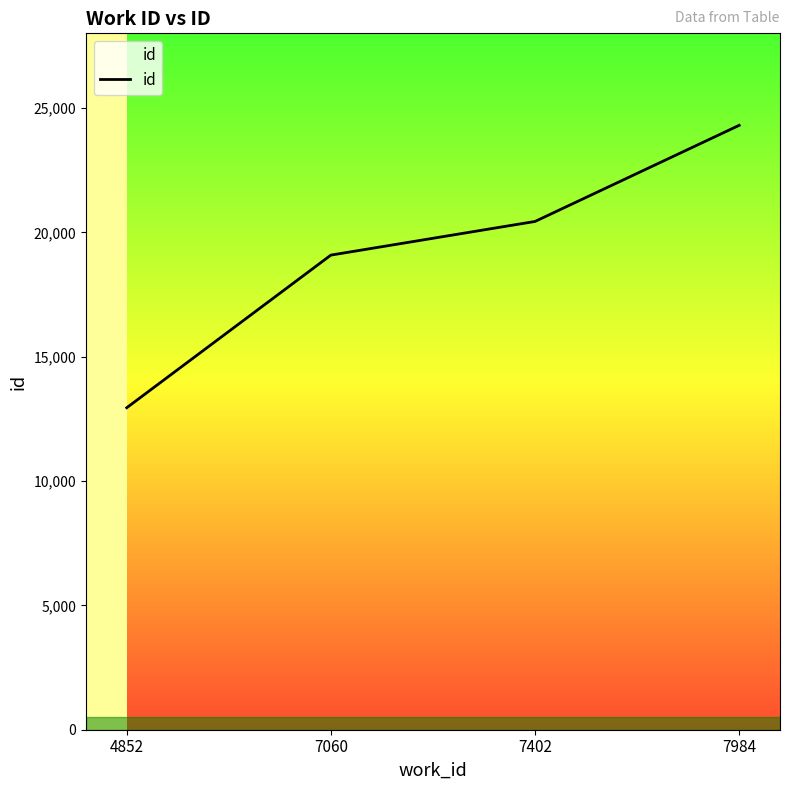

The chart shows a value of 11079 at 7060. True or false?

False